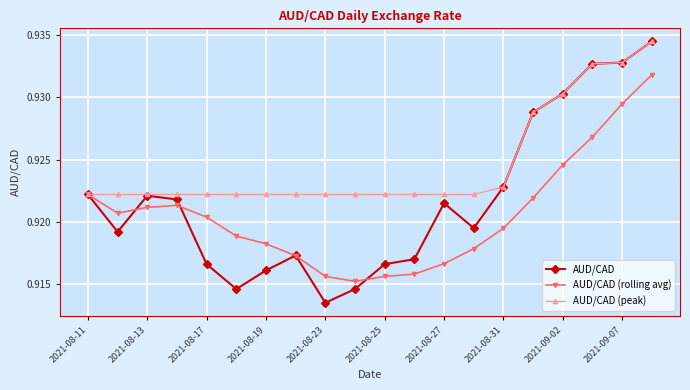

How many data points does each series have?

20